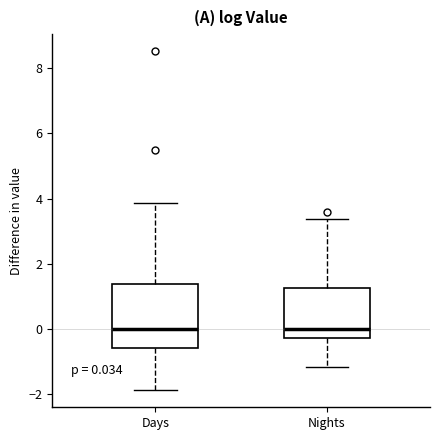

Which box is the tallest, from its lower edge to its upper edge?

Days